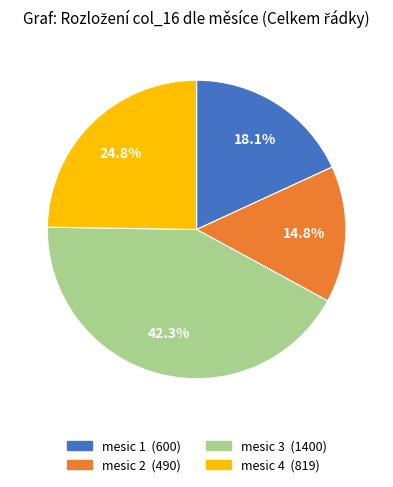

Is there a majority slice in this chart?

No